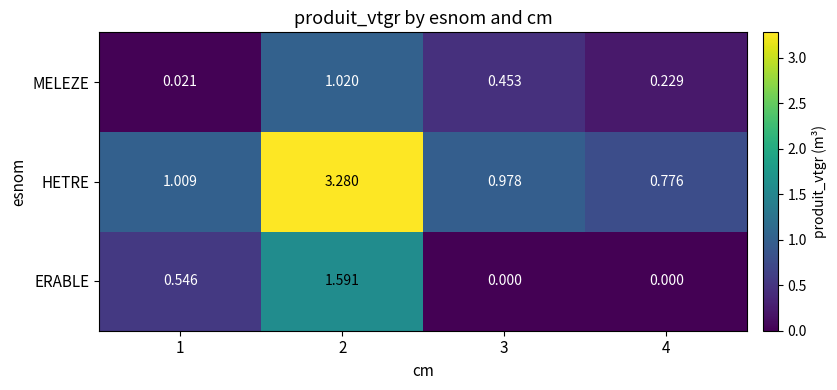

At how many categories does at least one series exceed 0?

4